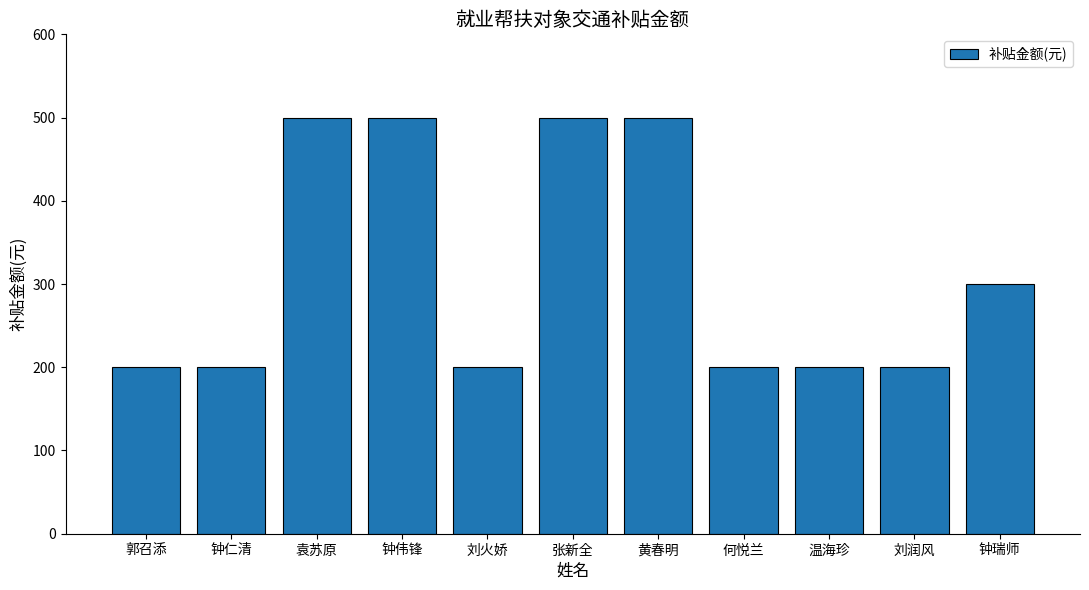

Reading left to right, list all the values displayed in this chart.

郭召添=200	钟仁清=200	袁苏原=500	钟伟锋=500	刘火娇=200	张新全=500	黄春明=500	何悦兰=200	温海珍=200	刘润风=200	钟瑞师=300